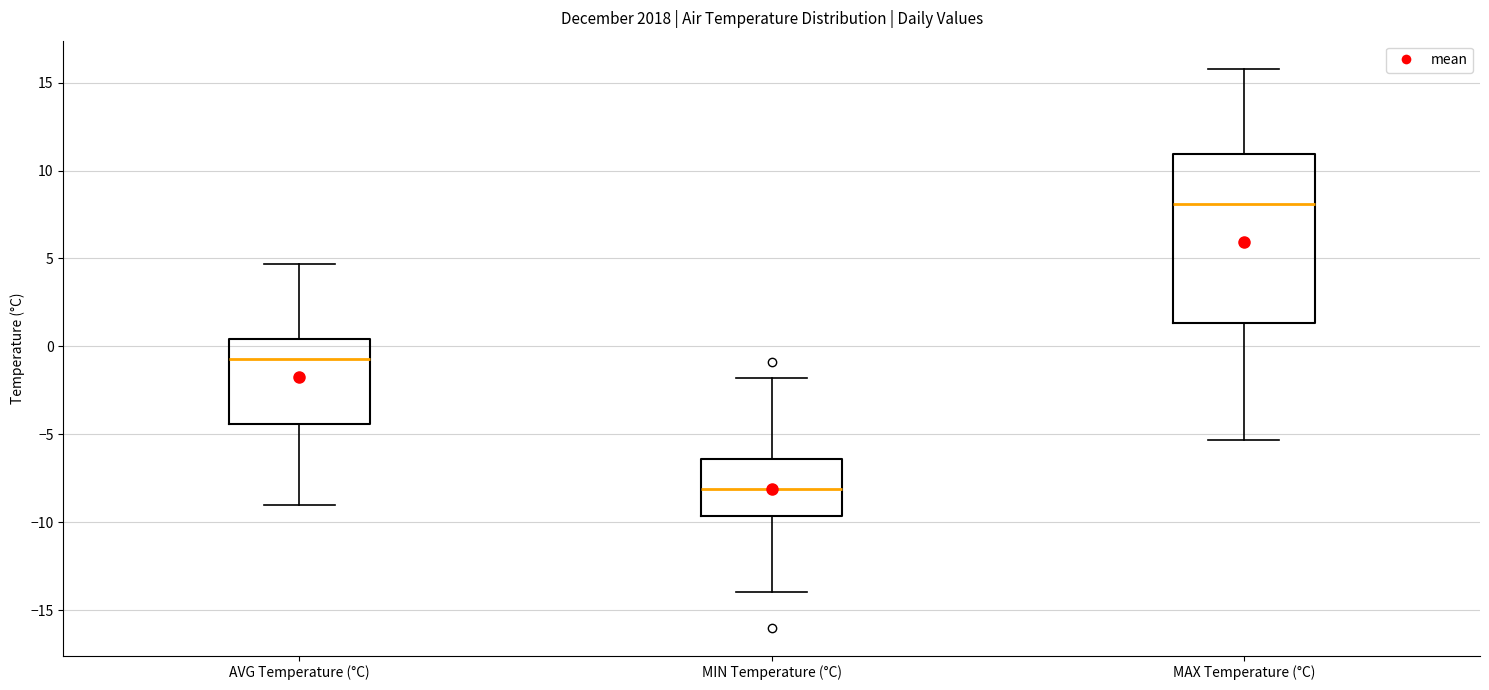

Which box has the highest median line?

MAX Temperature (°C)